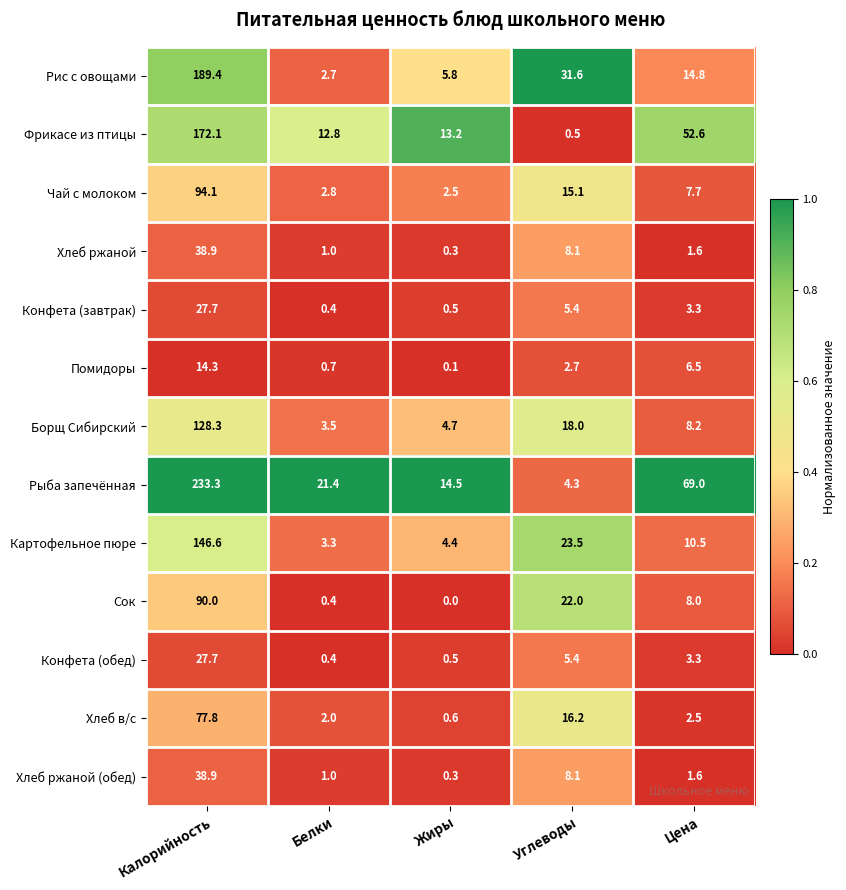

At which category is the sum across all series the highest?

Калорийность